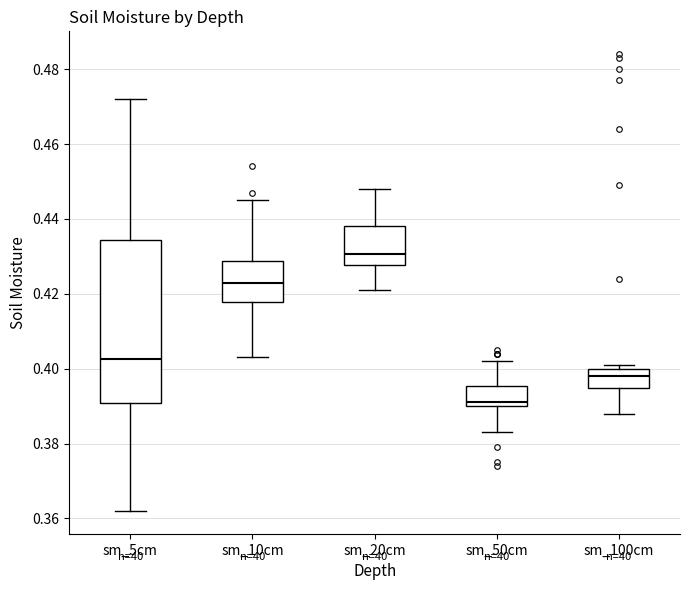

Reading left to right, transcribe this box plot: for each box, give where its median line is, the range the box spans, and where its two whiskers end, as read against the y-axis. The values are not printed on the chart, so give them approximately, as read against the axis.

sm_5cm: median 0.402, box 0.390 to 0.434, whiskers 0.362 to 0.472
sm_10cm: median 0.424, box 0.418 to 0.428, whiskers 0.404 to 0.446
sm_20cm: median 0.430, box 0.428 to 0.438, whiskers 0.422 to 0.448
sm_50cm: median 0.392, box 0.390 to 0.396, whiskers 0.384 to 0.402
sm_100cm: median 0.398, box 0.394 to 0.400, whiskers 0.388 to 0.402